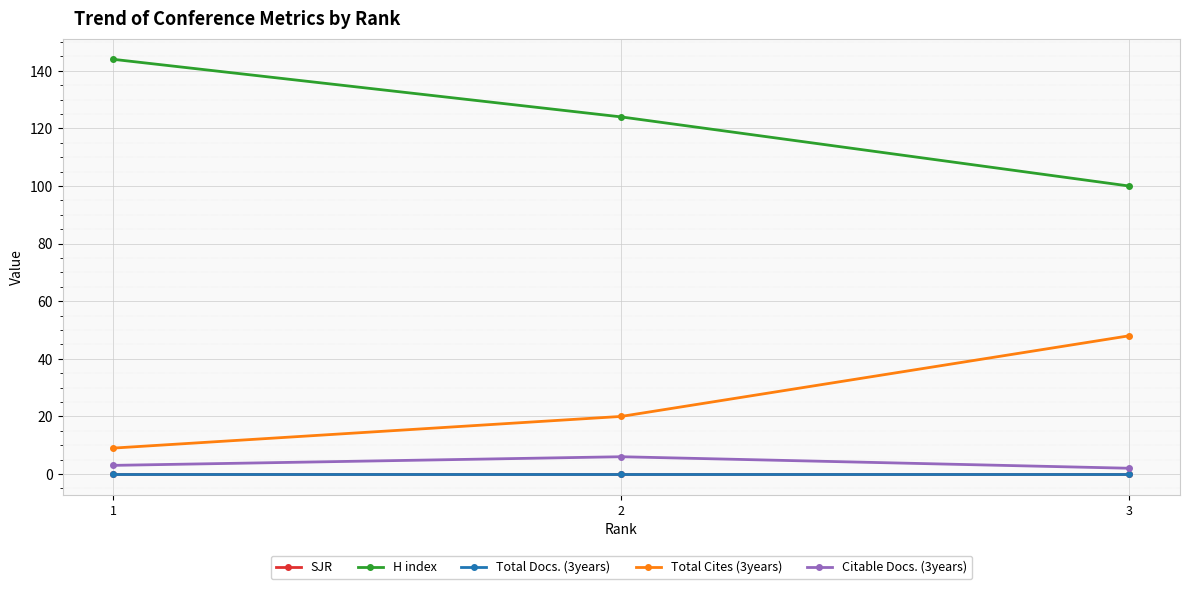

Reading left to right, what are all the values shown in this chart?

SJR: 1=0	2=0	3=0
H index: 1=144	2=124	3=100
Total Docs. (3years): 1=0	2=0	3=0
Total Cites (3years): 1=9	2=20	3=48
Citable Docs. (3years): 1=3	2=6	3=2